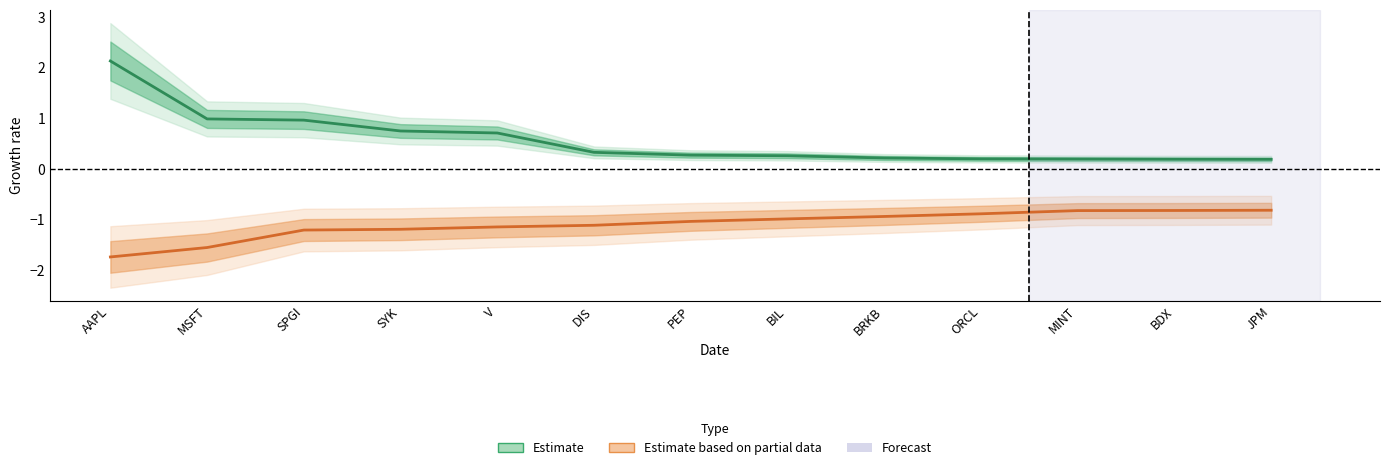

Does the chart have visible grid lines?

No